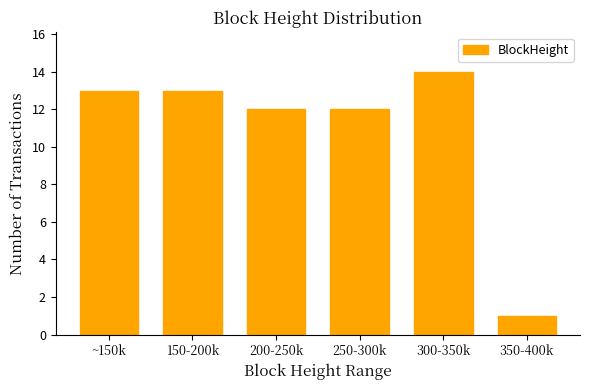

Reading left to right, what are all the values shown in this chart?

~150k=13	150-200k=13	200-250k=12	250-300k=12	300-350k=14	350-400k=1